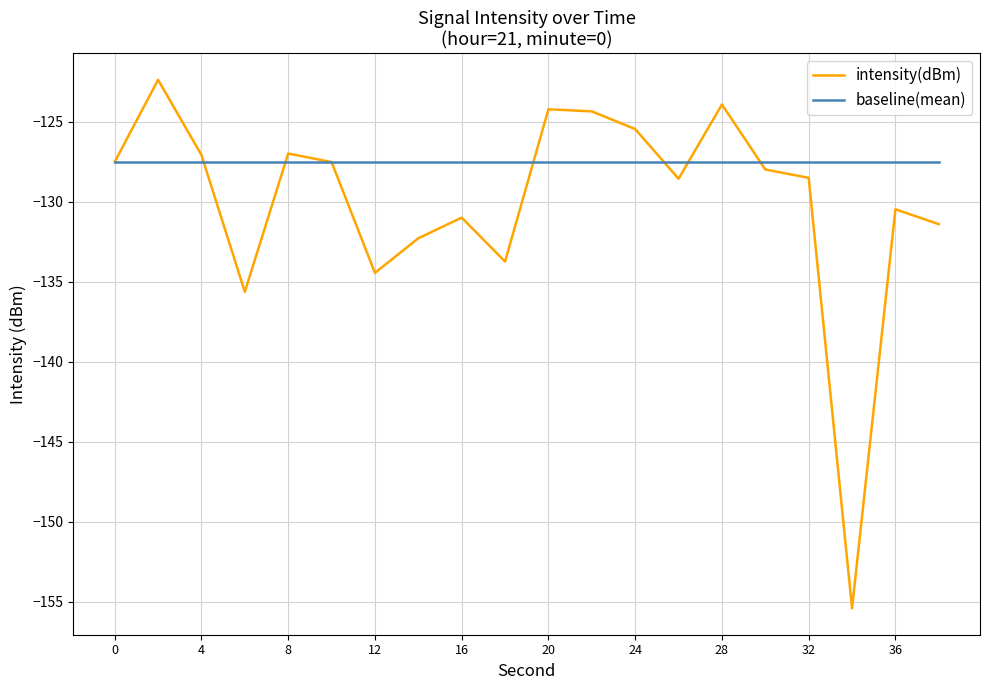

What is the maximum value shown in the chart?

-122.4